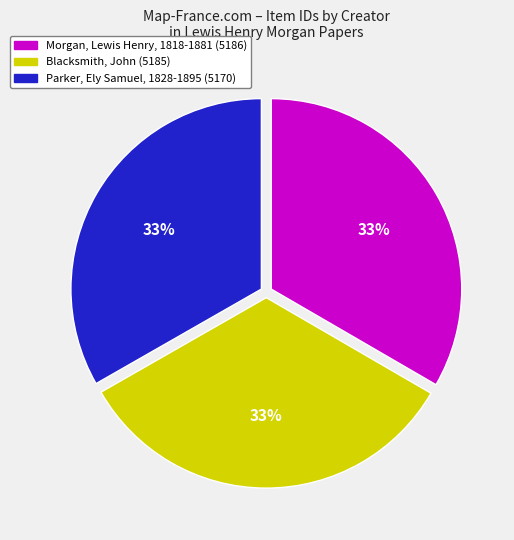

Is it true that Blacksmith, John is 47% of the pie?

False